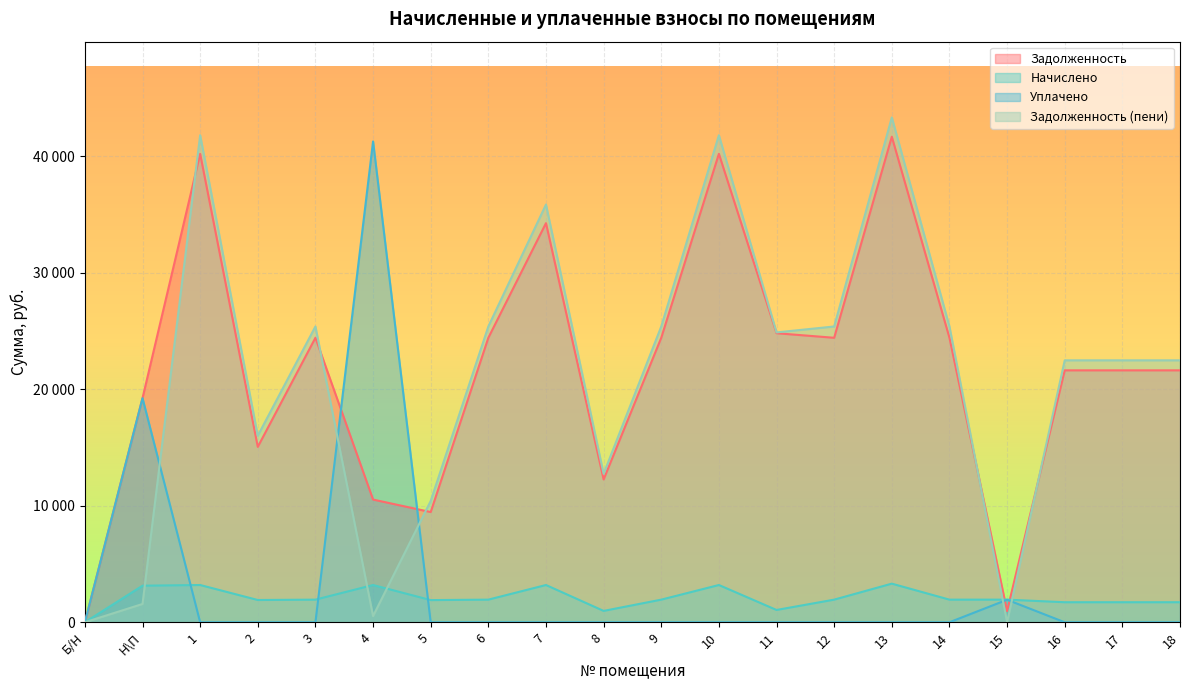

Which series ends up on top after the final intersection of начислено and задолженность_пени?

задолженность_пени